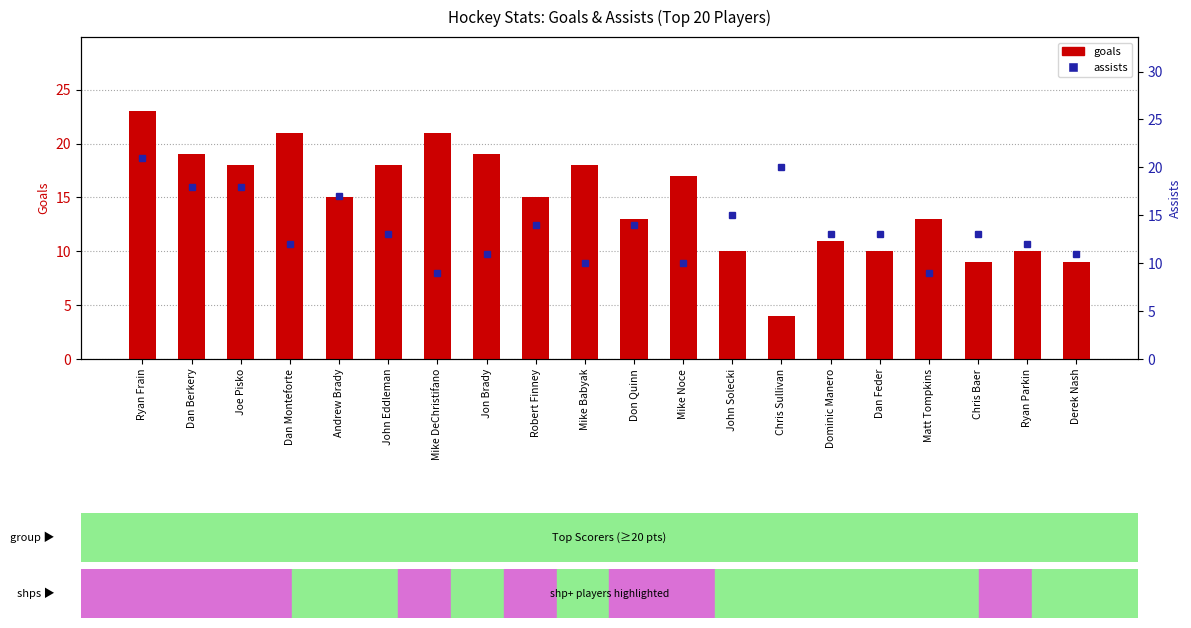

What is the label of the 14th bar from the left?

Chris Sullivan